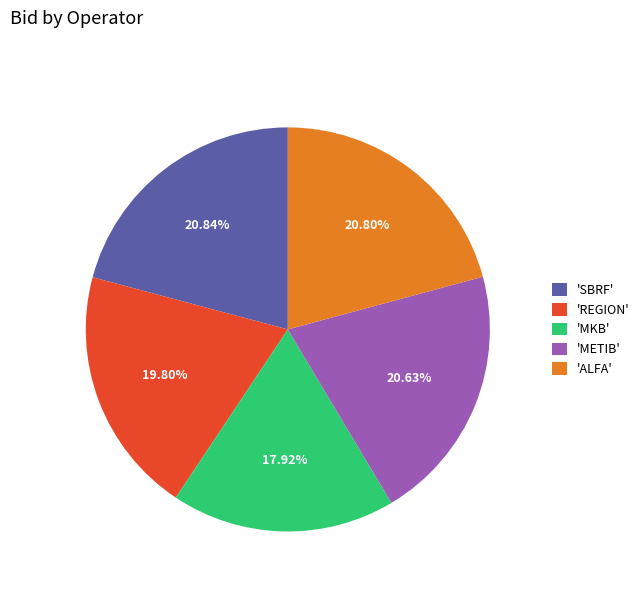

Which has a higher value, 'METIB' or 'REGION'?

'METIB'